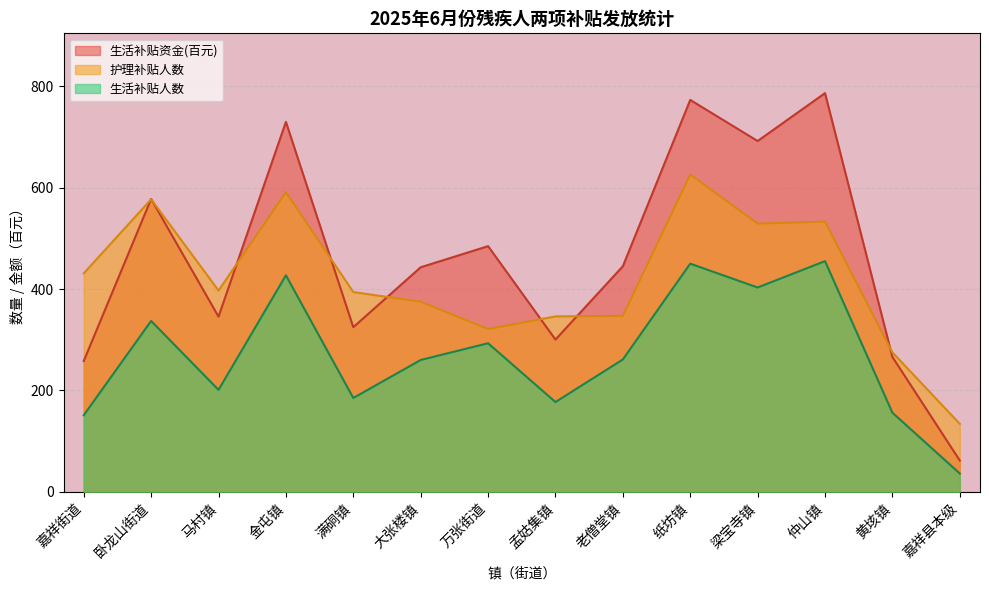

True or false: 生活补贴资金 and 护理补贴人数 intersect in this chart.

True